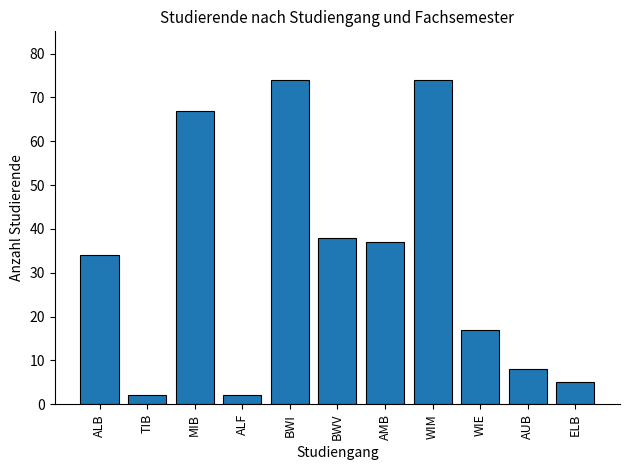

Count the number of categories in the chart.

11